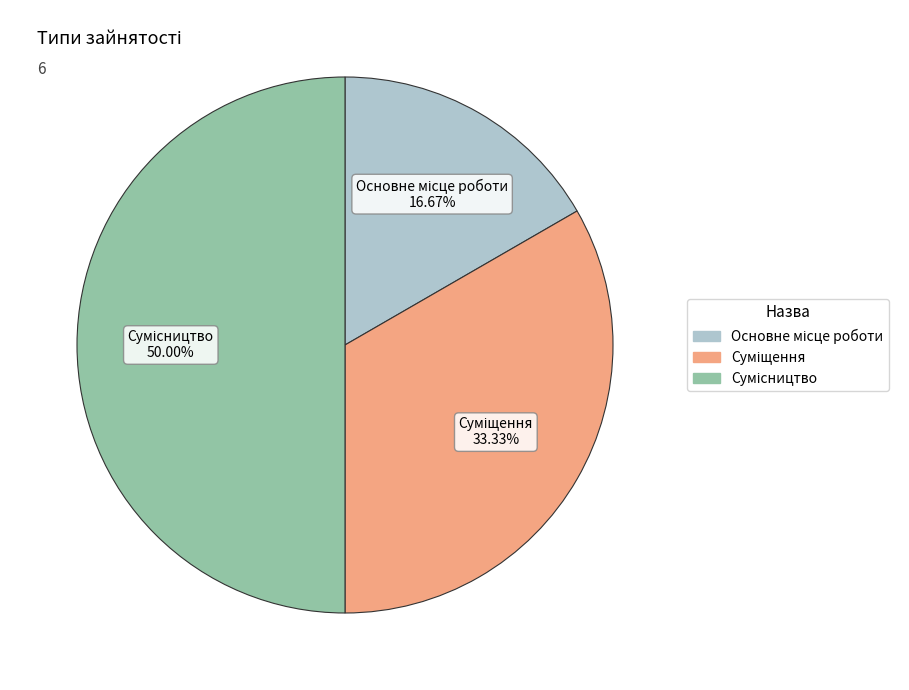

Count the number of slices in the pie.

3